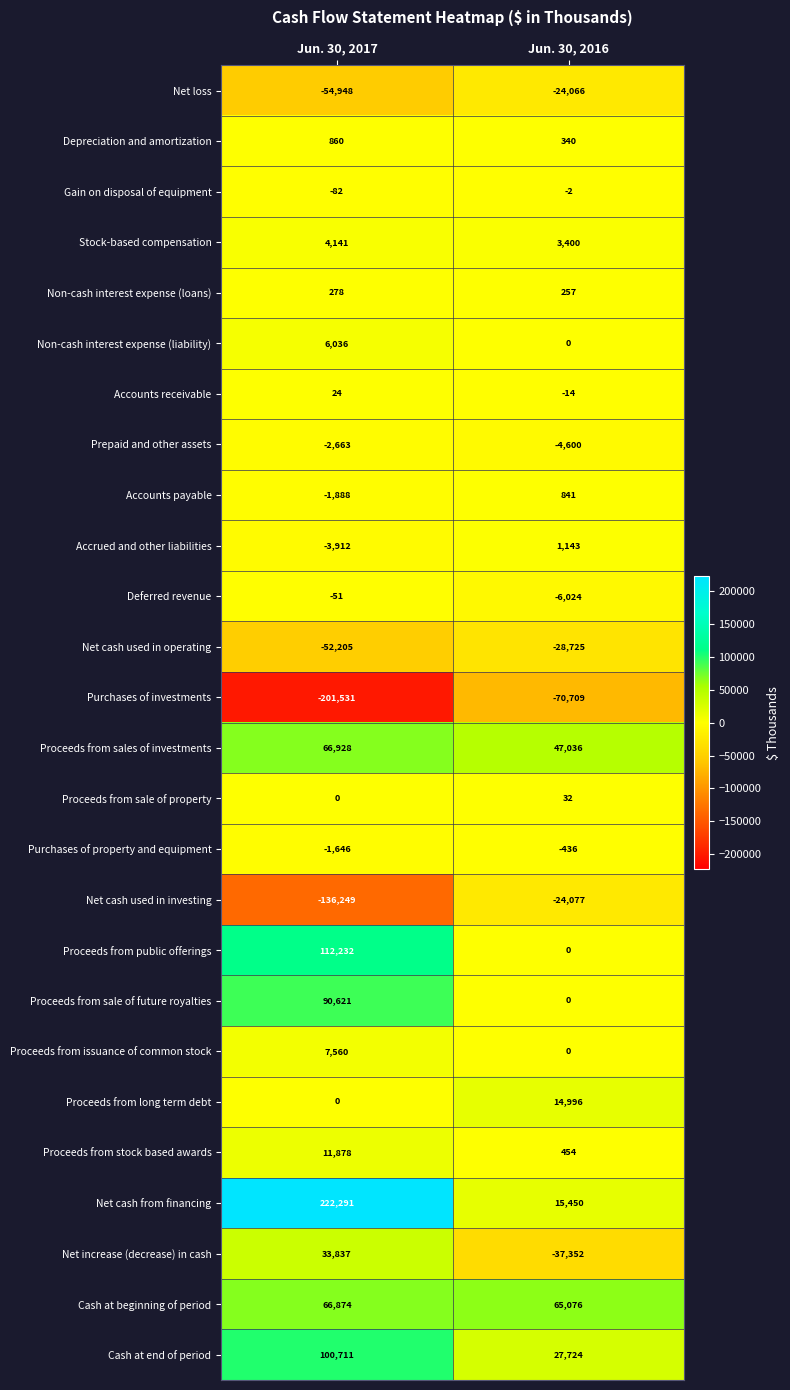

What is the smallest value displayed?

-201531